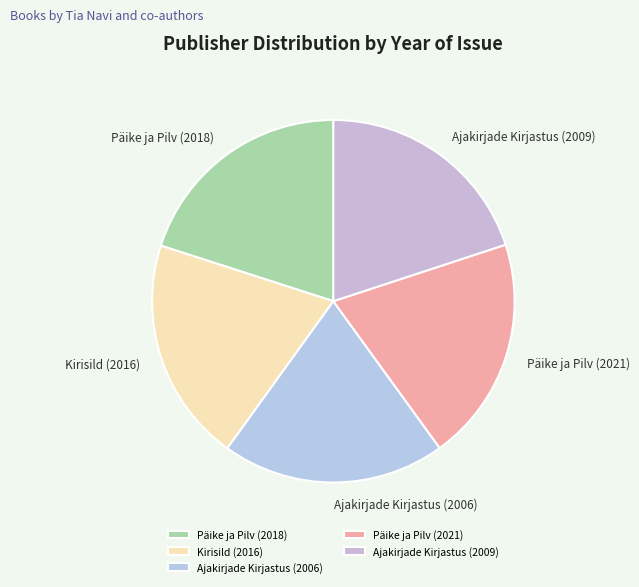

Do Päike ja Pilv (2018) and Ajakirjade Kirjastus (2006) together represent more than half of the pie?

No